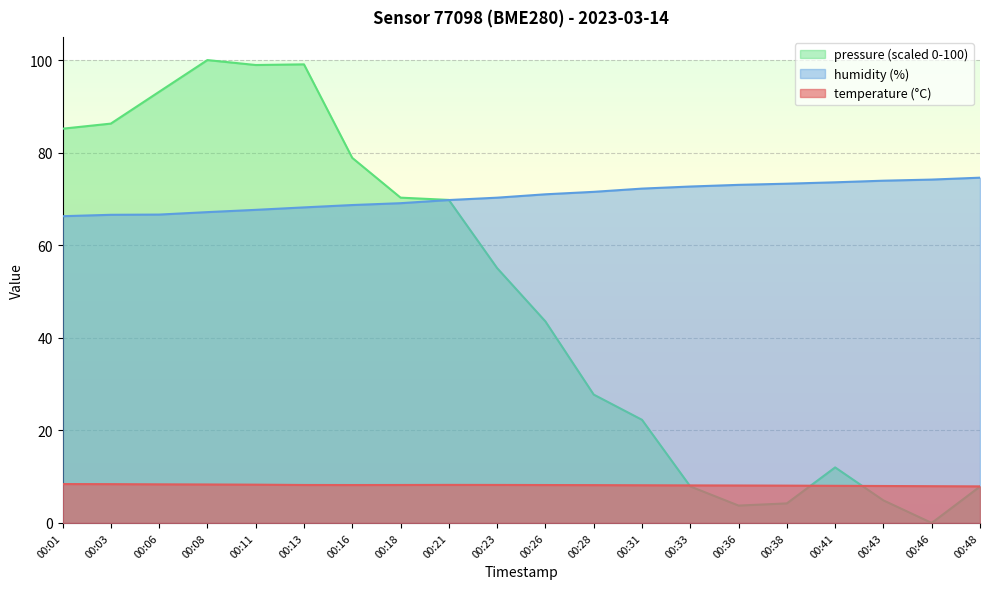

What is the value of the temperature point at the 16th from the left?

8.1